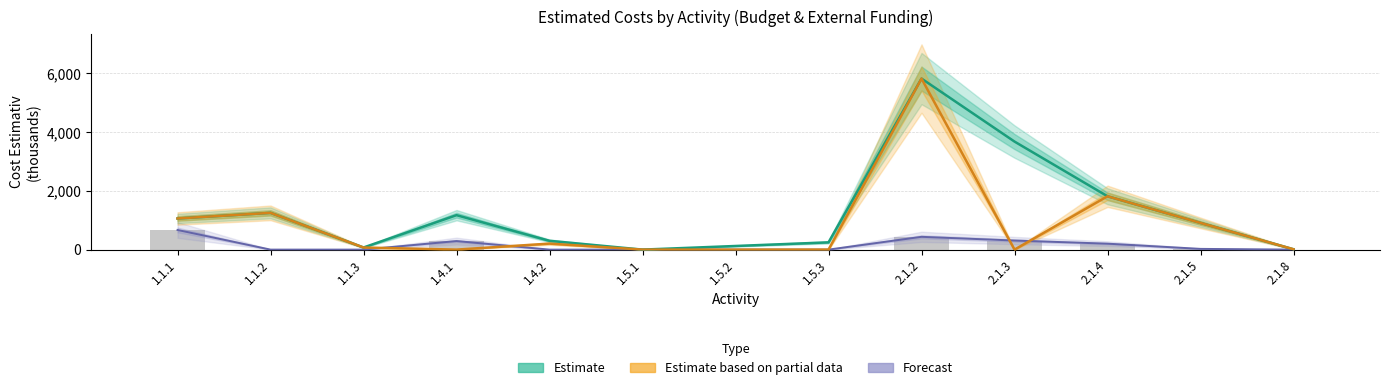

Reading left to right, transcribe all the data shown in this chart.

Estimate: 1059.5	1250.9	71.8	1172.2	299.4	0.0	123.5	246.9	5821.3	3677.2	1815.2	908.1	11.7
Estimate based on partial data: 1059.5	1250.9	71.8	0.0	204.3	0.0	0.0	0.0	5821.3	0.0	1815.2	908.1	11.7
Forecast: 668.0	0.0	0.0	291.0	0.0	0.0	0.0	0.0	435.1	309.0	202.2	24.9	0.0
National Budget: 668.0	0.0	0.0	291.0	0.0	0.0	0.0	0.0	435.1	309.0	202.2	24.9	0.0